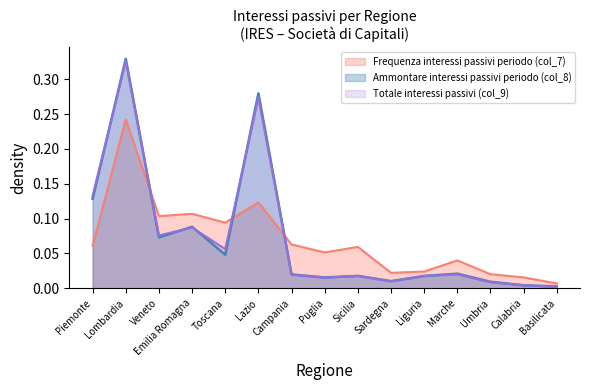

Where do Totale interessi passivi (col_9) and Ammontare interessi passivi periodo (col_8) first cross each other?

Piemonte and Lombardia